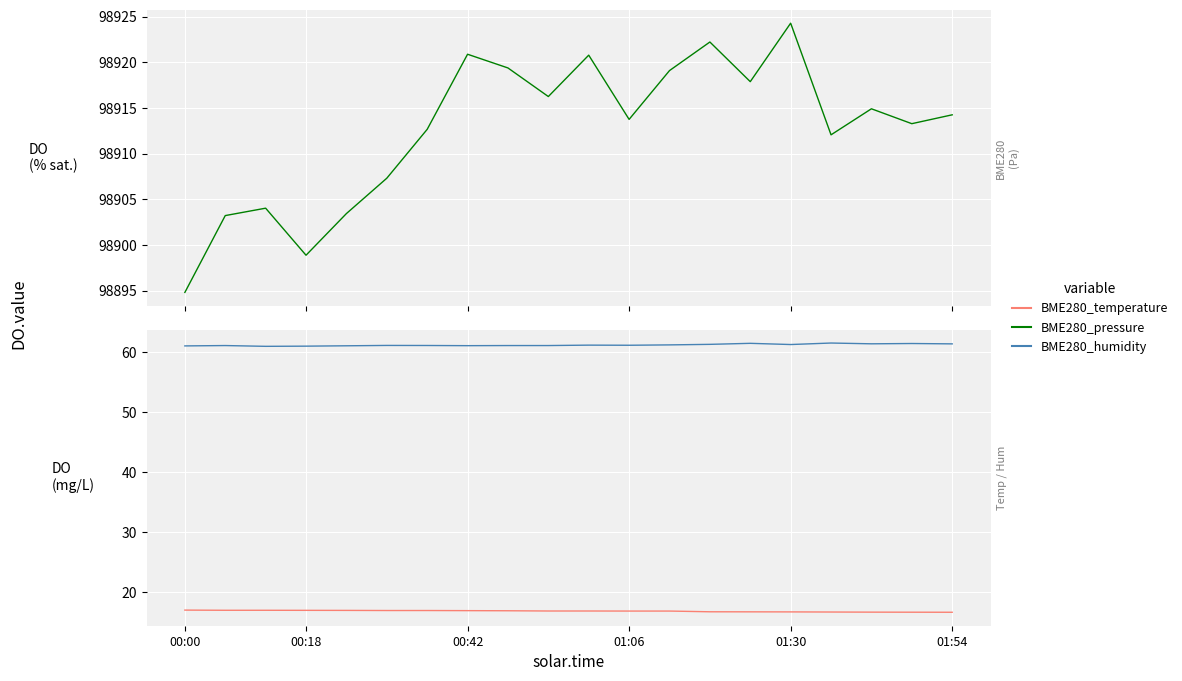

True or false: BME280_temperature and BME280_humidity cross at least once.

False